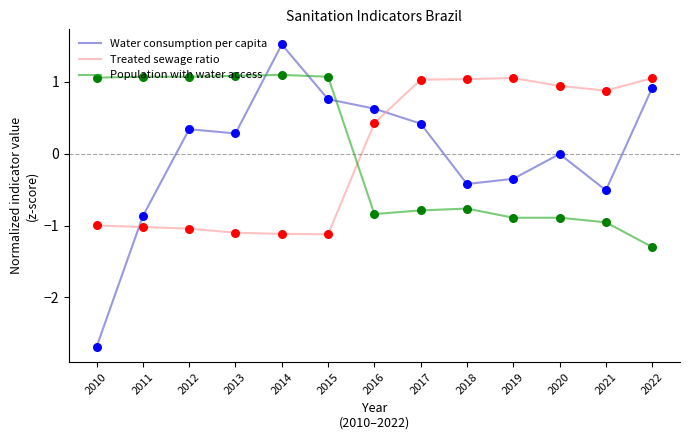

At how many categories does at least one series exceed -2?

13